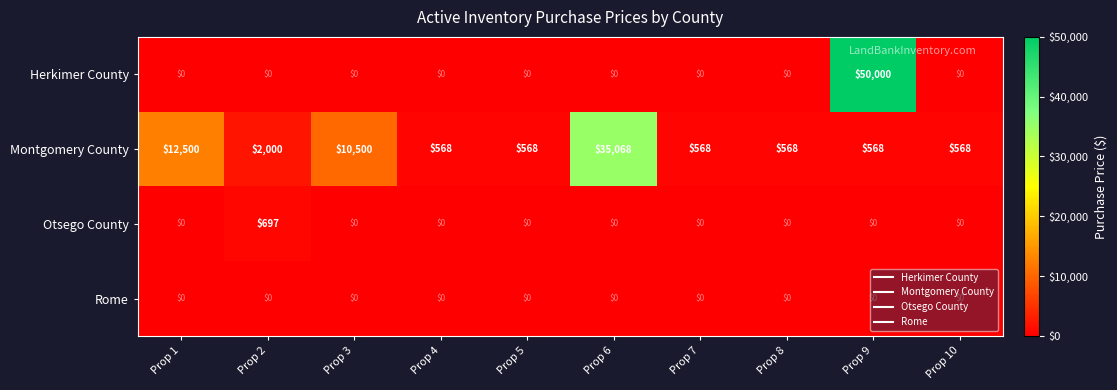

Which series has the largest range (max minus min)?

Herkimer County